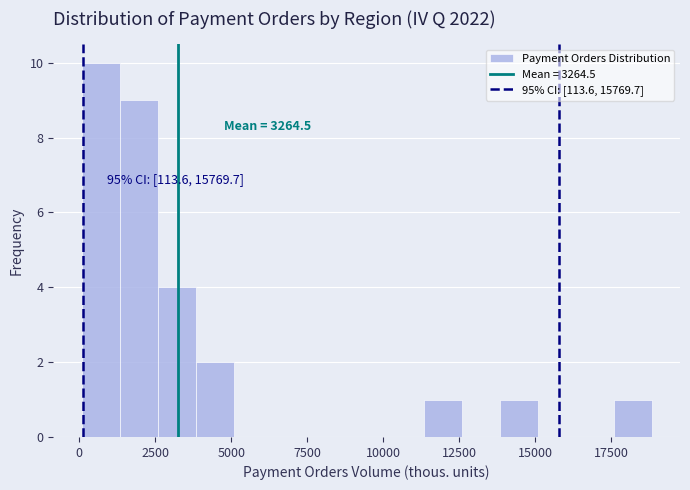

Read against the x-axis, roughly where is the centre of the tallest bar?

500